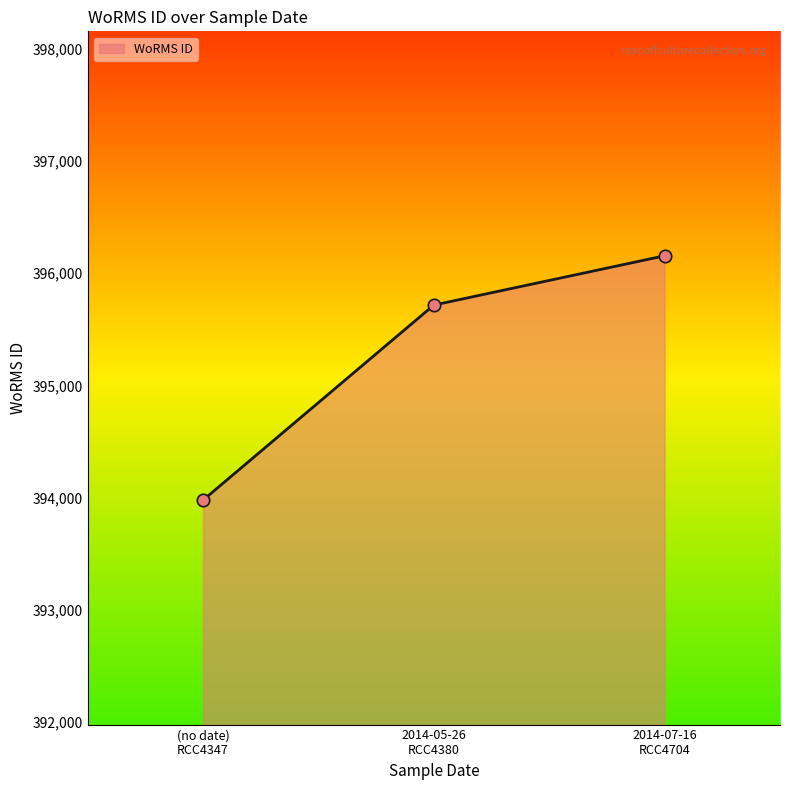

What is the average value?

395283